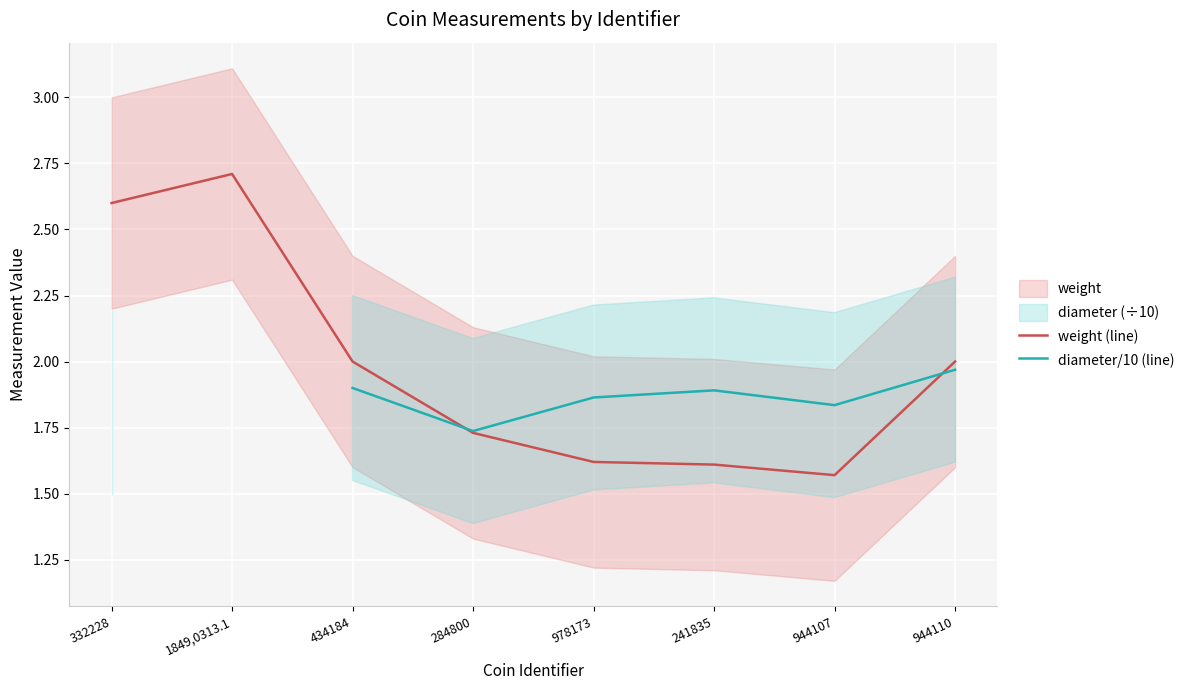

List the series in order of their peak value, lowest first.

diameter/10 (line), weight (line)